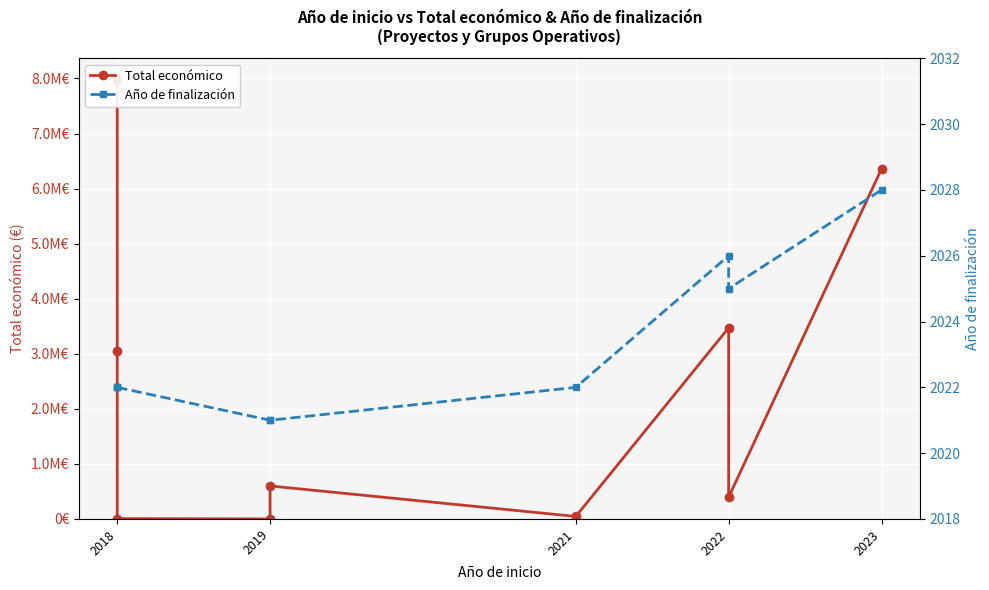

Is it true that Año de finalización equals 1405 at 2019?

False